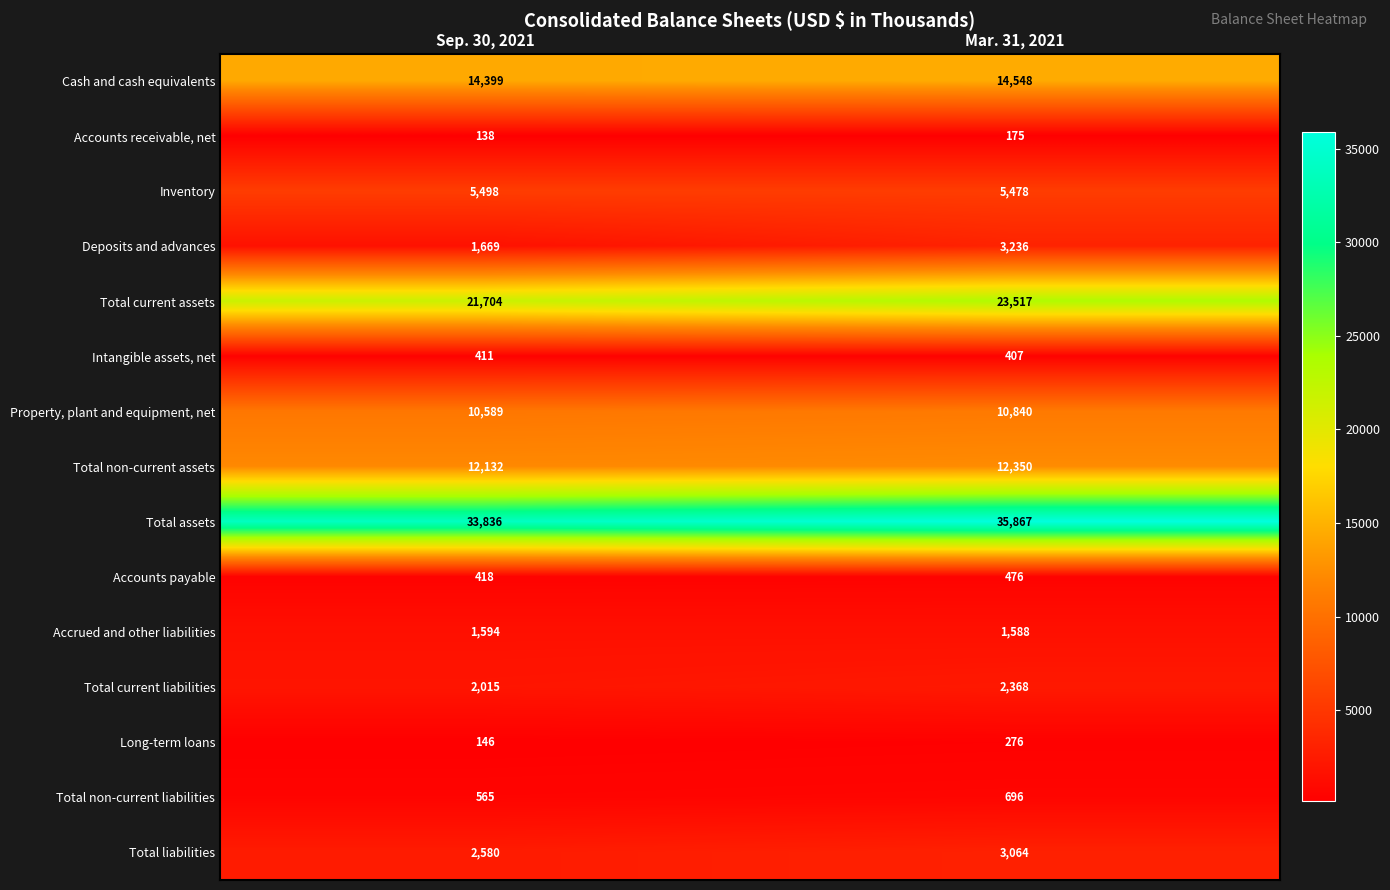

Which series has the largest range (max minus min)?

Total assets